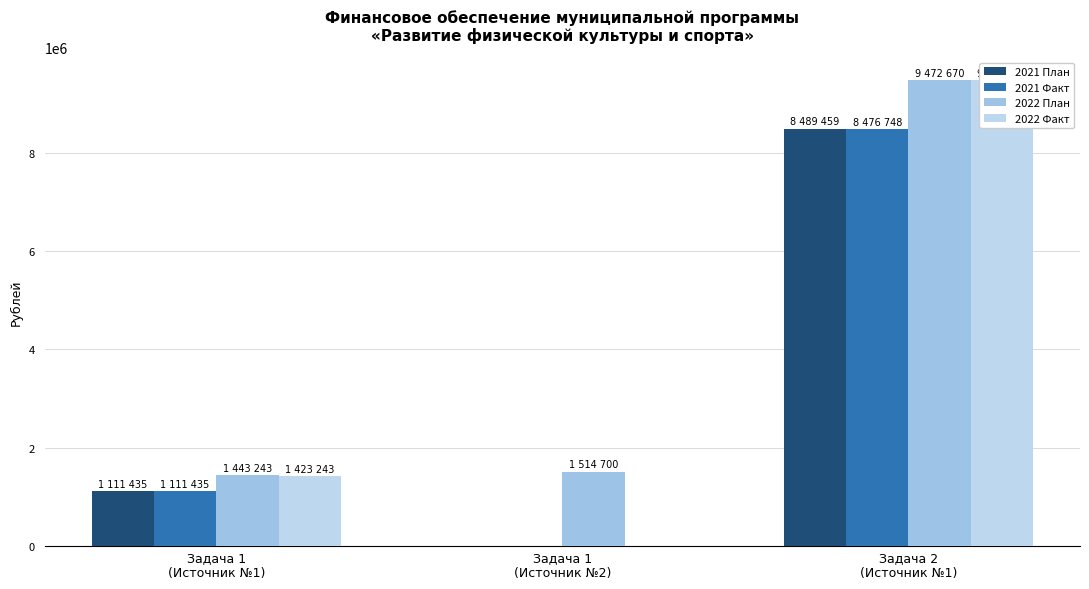

Are the bars grouped side by side (vs. stacked)?

Yes